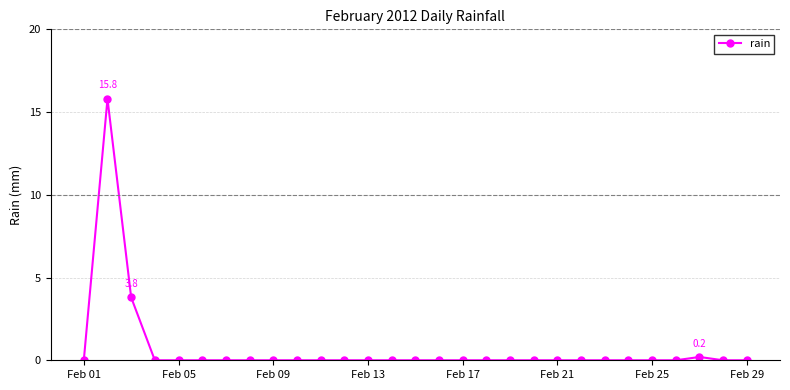

What is the greatest value displayed?

15.8